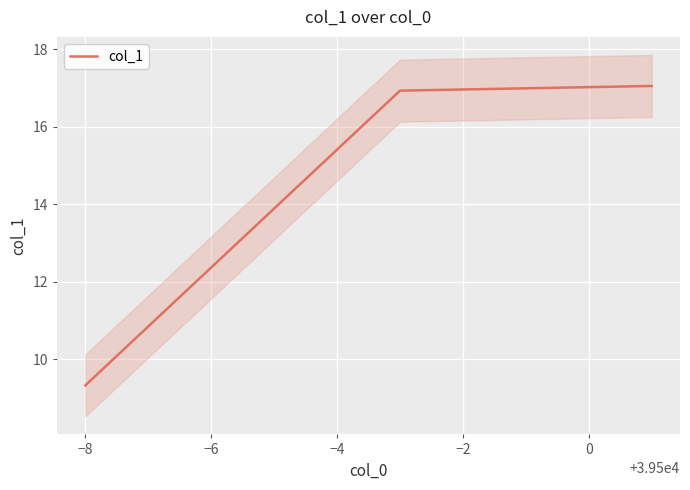

What is the change in value from −10 to −6?

+7.7